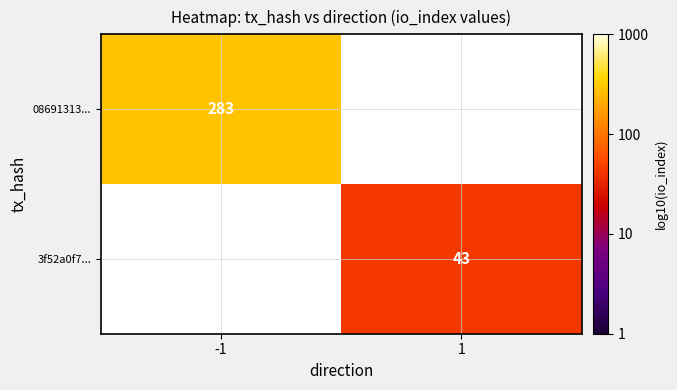

Which has a higher value, 1 or -1?

-1